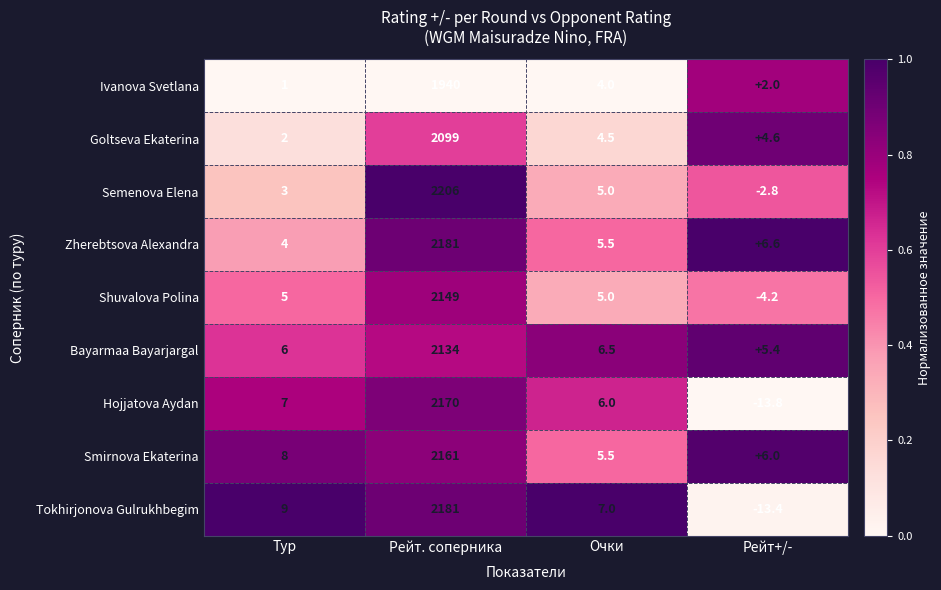

True or false: Hojjatova Aydan has a value of 6.0 at Очки.

True